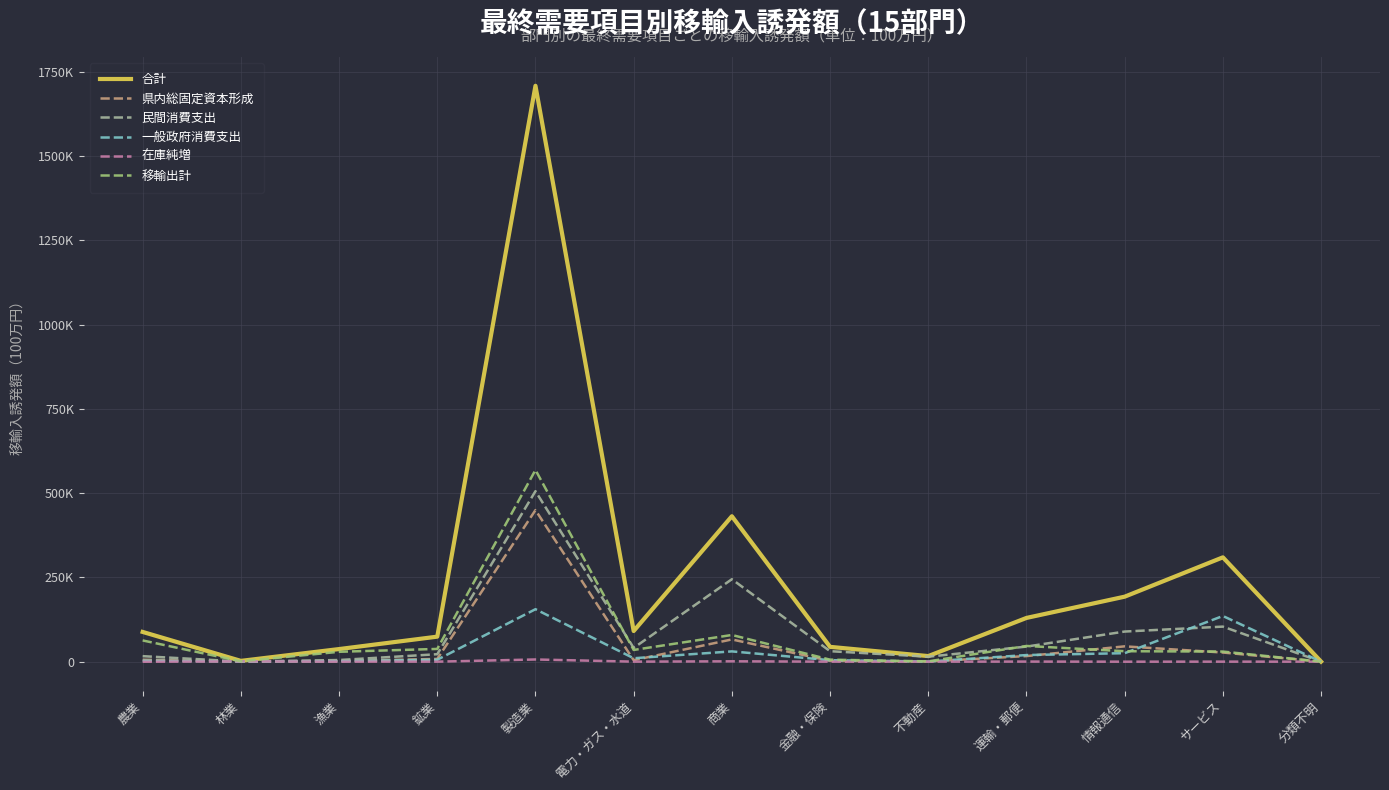

What is the minimum value shown in the chart?

-274.9